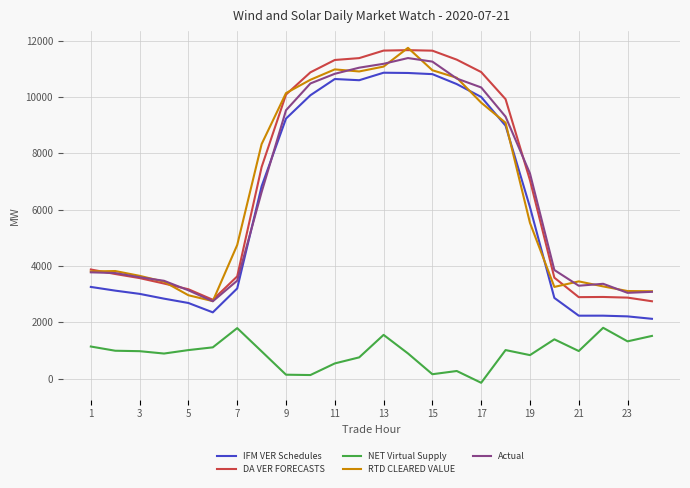

True or false: DA VER FORECASTS and IFM VER Schedules cross at least once.

False